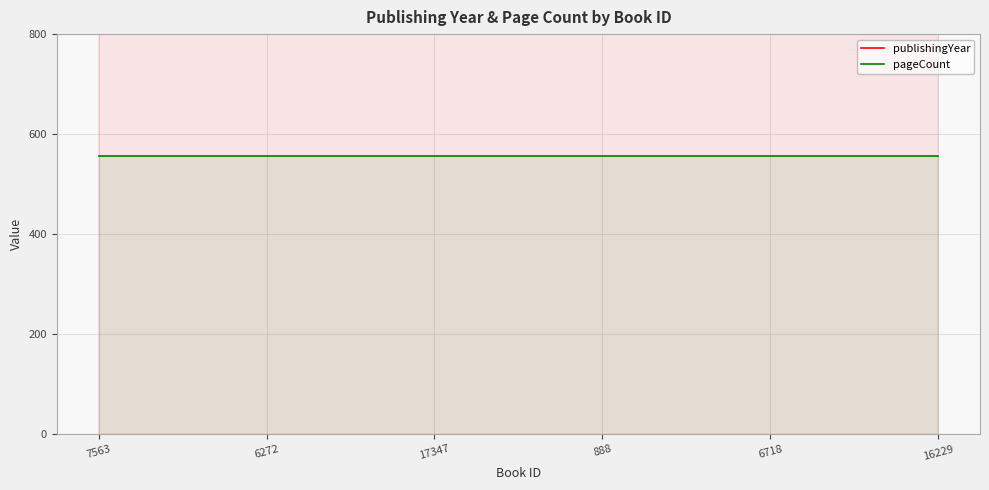

Which series has the largest range (max minus min)?

publishingYear